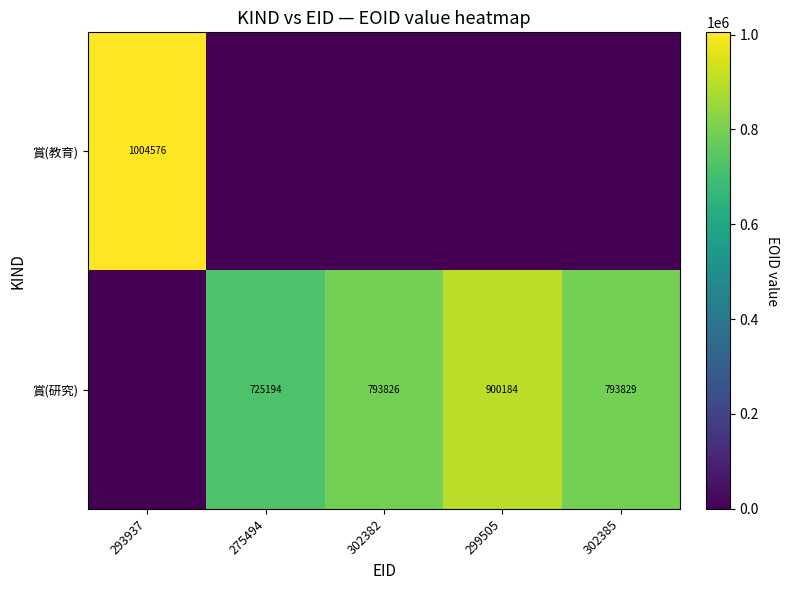

What is the difference between the 賞(研究) values at 302385 and 275494?

68635